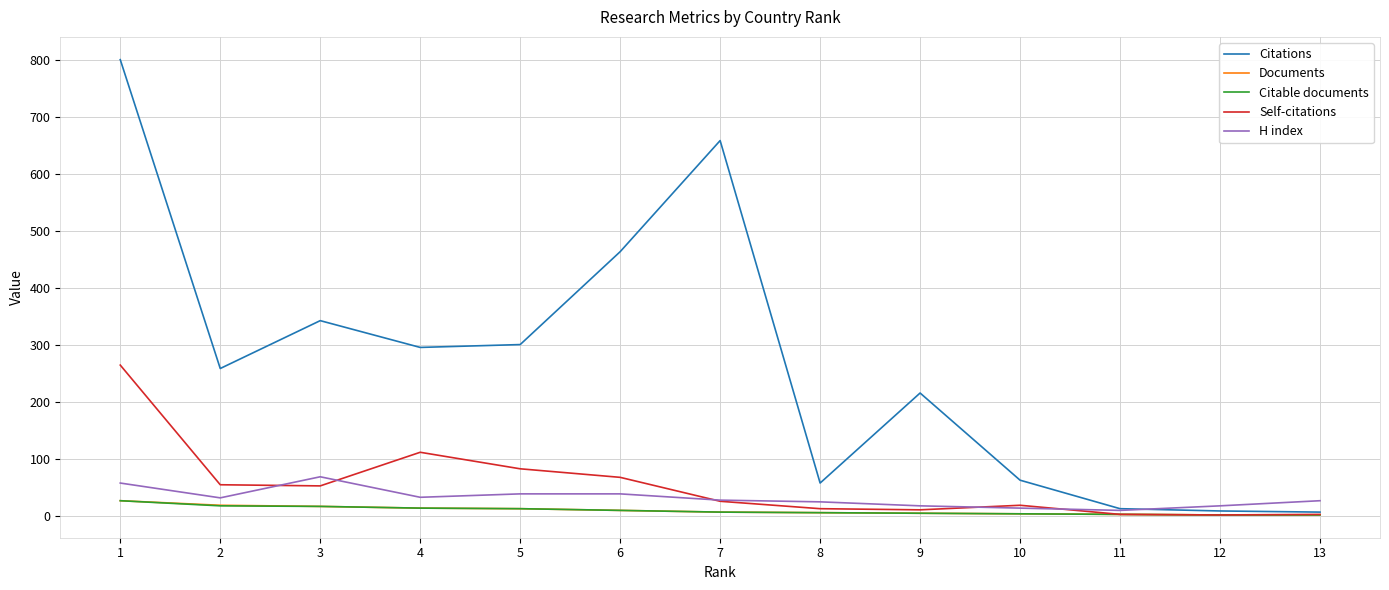

The value of H index at 5 is 38. True or false?

True